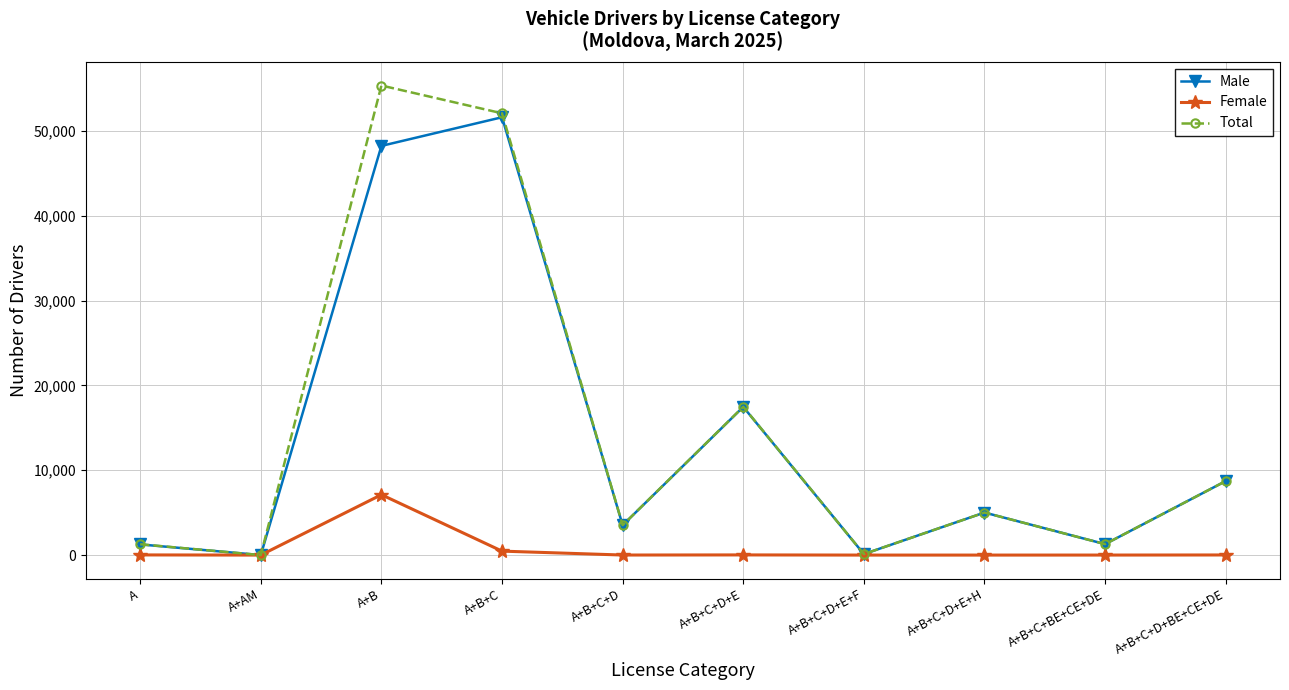

At which category does the chart reach its peak across all series?

A+B